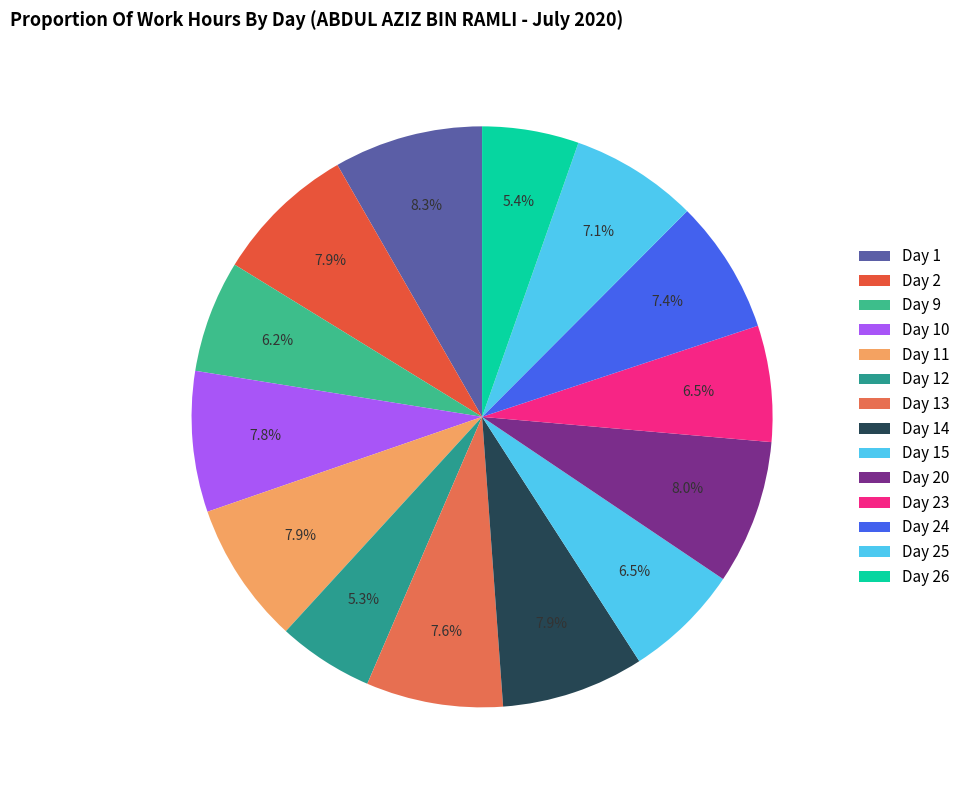

True or false: Day 2 accounts for 1% of the total.

False